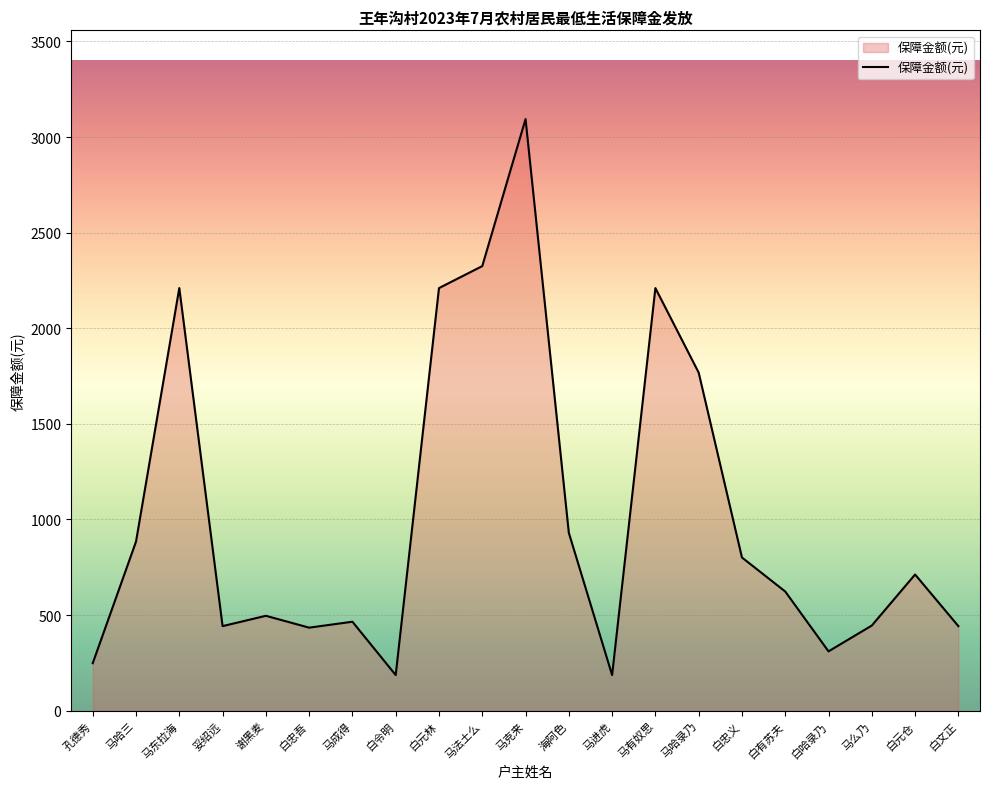

True or false: the data shows 3840 at 白元林.

False